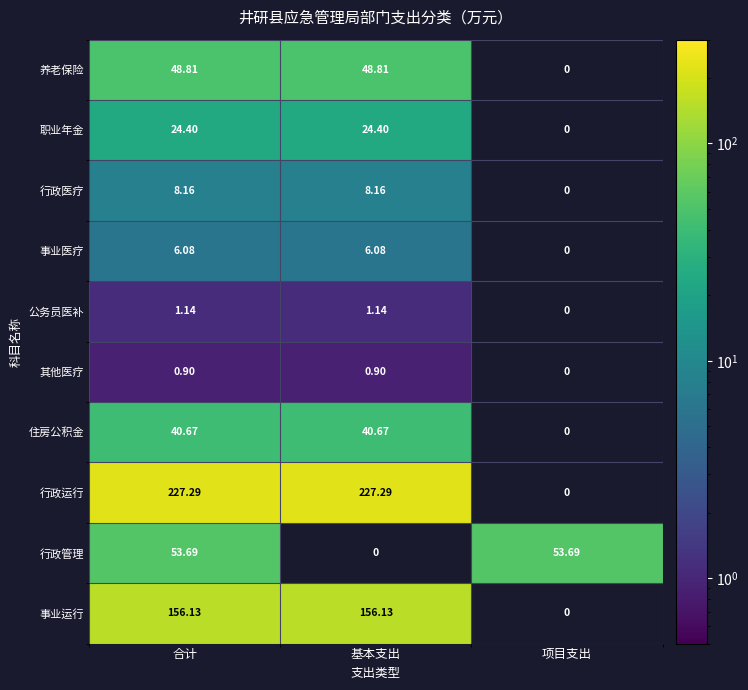

How many values in the 事业医疗 series exceed 6?

2